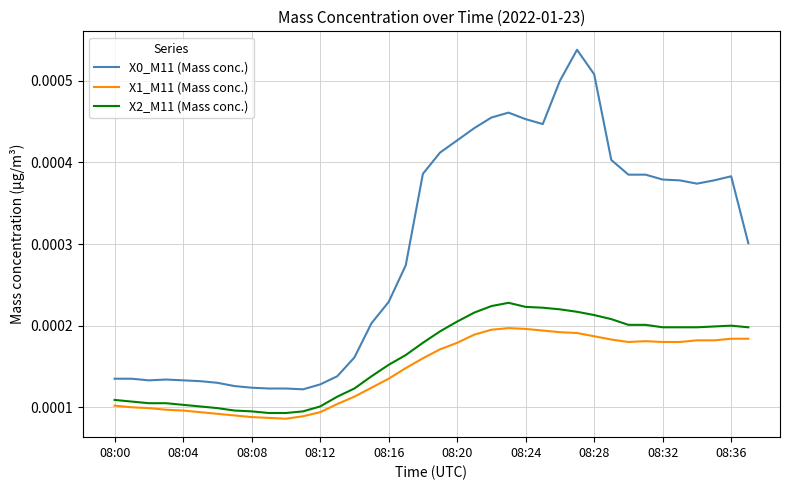

True or false: X0_M11 (Mass conc.) and X1_M11 (Mass conc.) cross at least once.

False